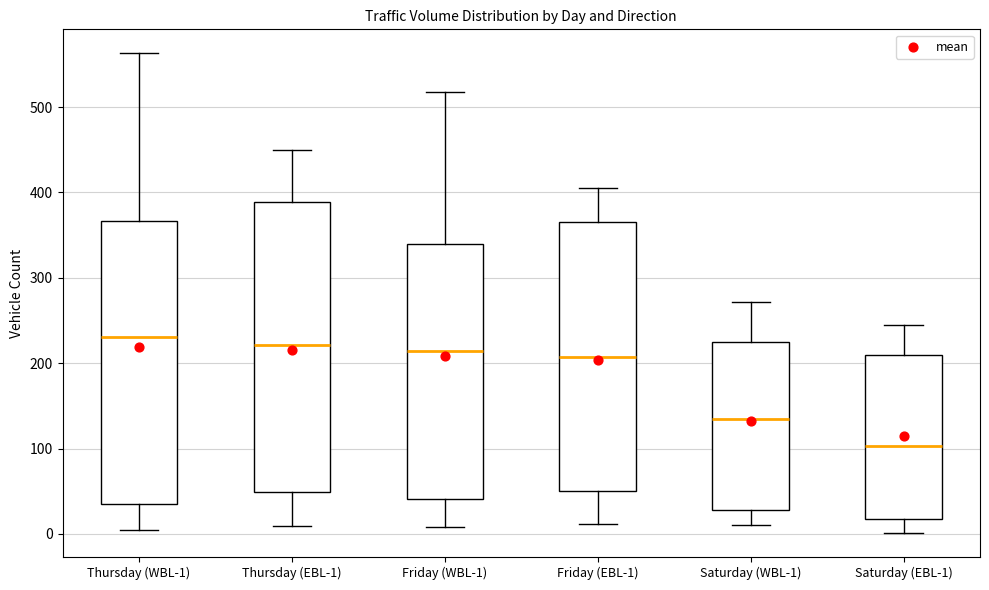

Reading left to right, transcribe this box plot: for each box, give where its median line is, the range the box spans, and where its two whiskers end, as read against the y-axis. The values are not printed on the chart, so give them approximately, as read against the axis.

Thursday (WBL-1): median 230, box 30 to 370, whiskers 10 to 560
Thursday (EBL-1): median 220, box 50 to 390, whiskers 10 to 450
Friday (WBL-1): median 210, box 40 to 340, whiskers 10 to 520
Friday (EBL-1): median 210, box 50 to 370, whiskers 10 to 410
Saturday (WBL-1): median 130, box 30 to 230, whiskers 10 to 270
Saturday (EBL-1): median 100, box 20 to 210, whiskers 0 to 250